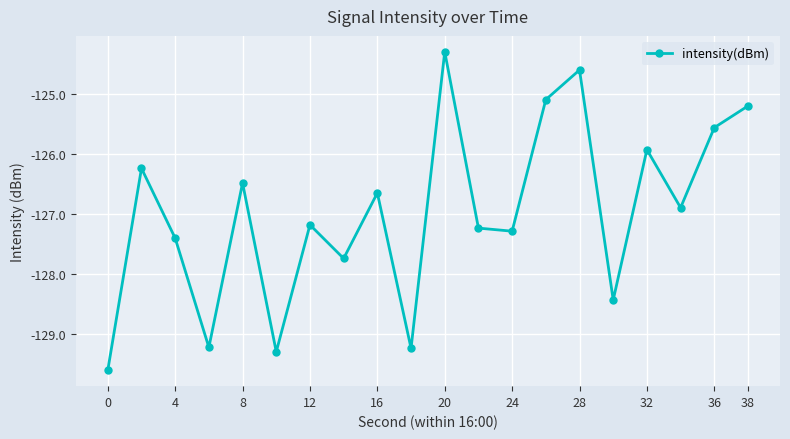

What is the sum of all values?

-2539.7